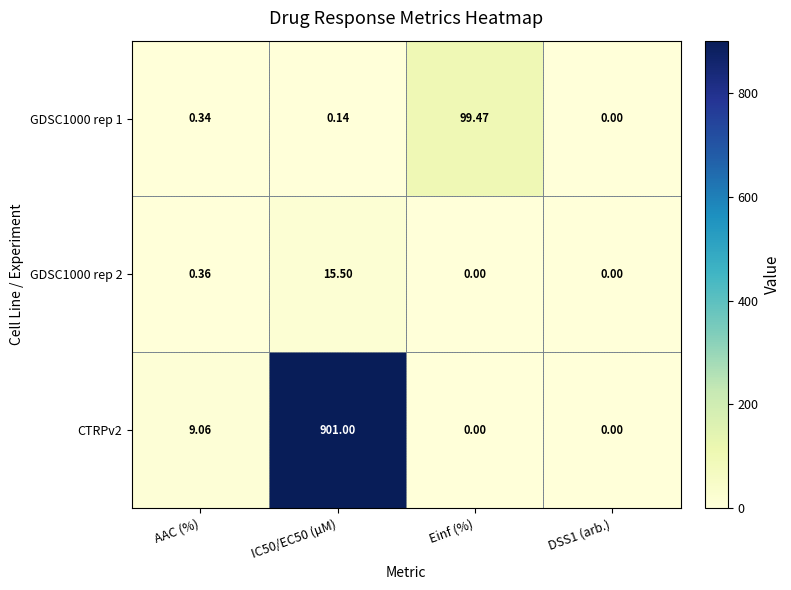

Which category has the highest value across all series?

IC50/EC50 (µM)